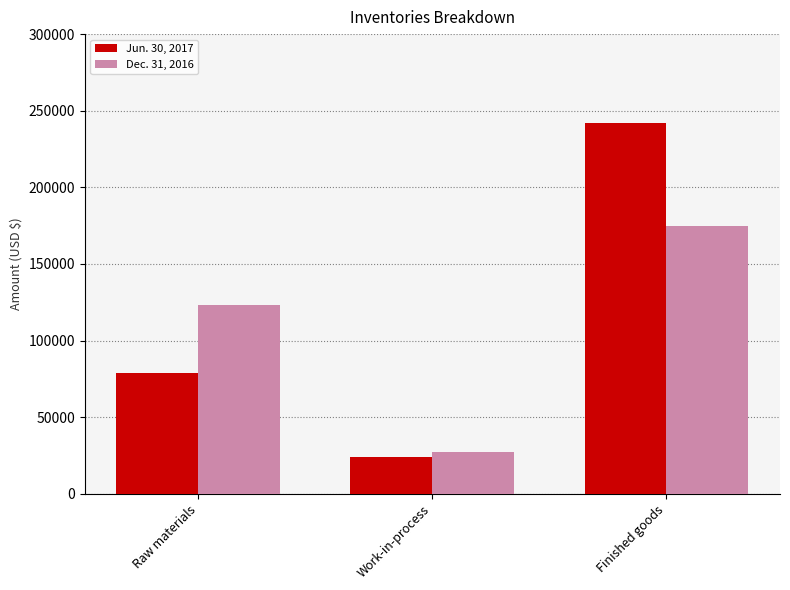

List the series in order of their overall mean, highest first.

Jun. 30, 2017, Dec. 31, 2016